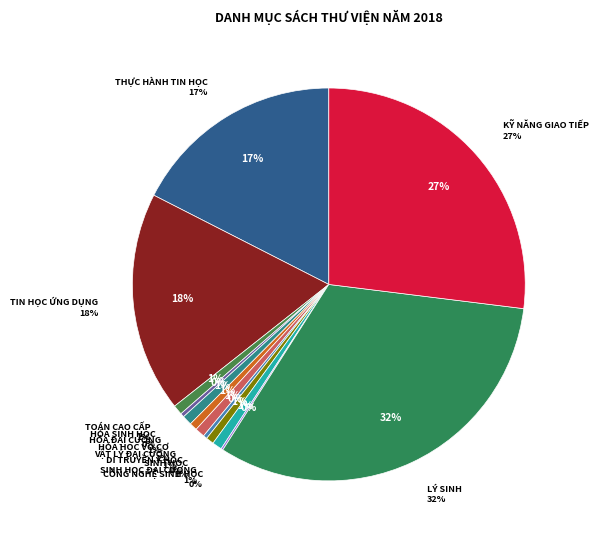

Count the number of slices in the pie.

14